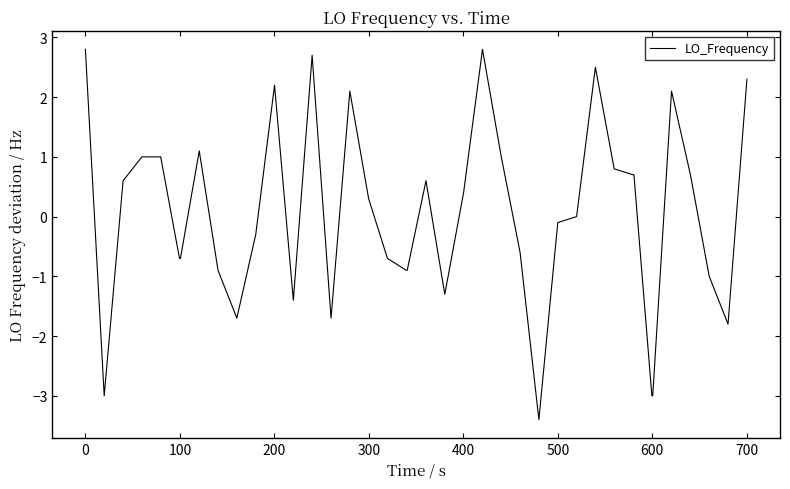

What is the difference between the maximum and minimum values?

6.2